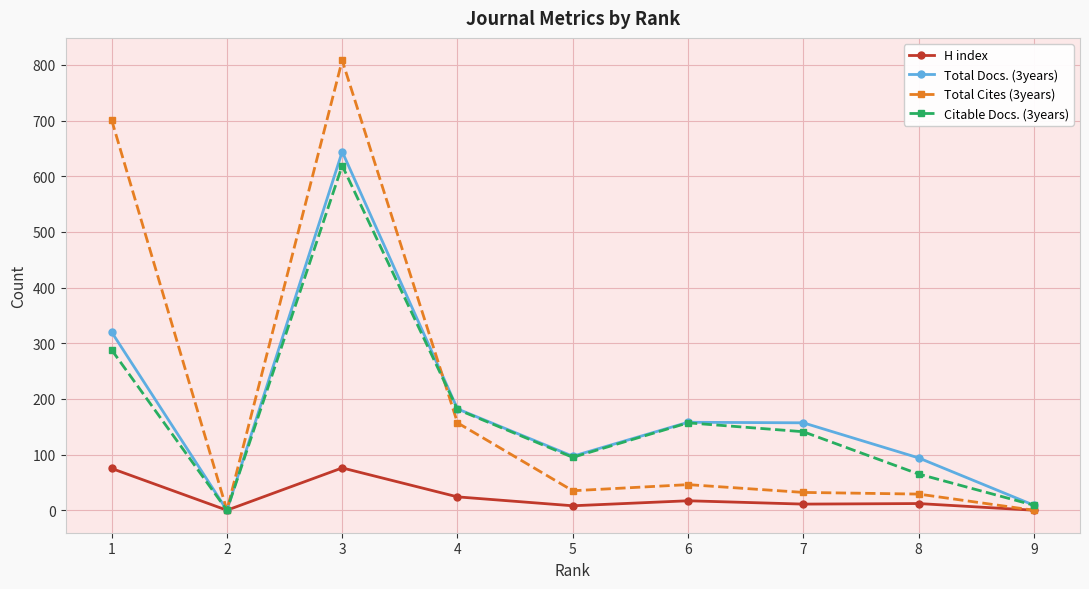

Between 1 and 3, which series saw the biggest shift?

Citable Docs. (3years)